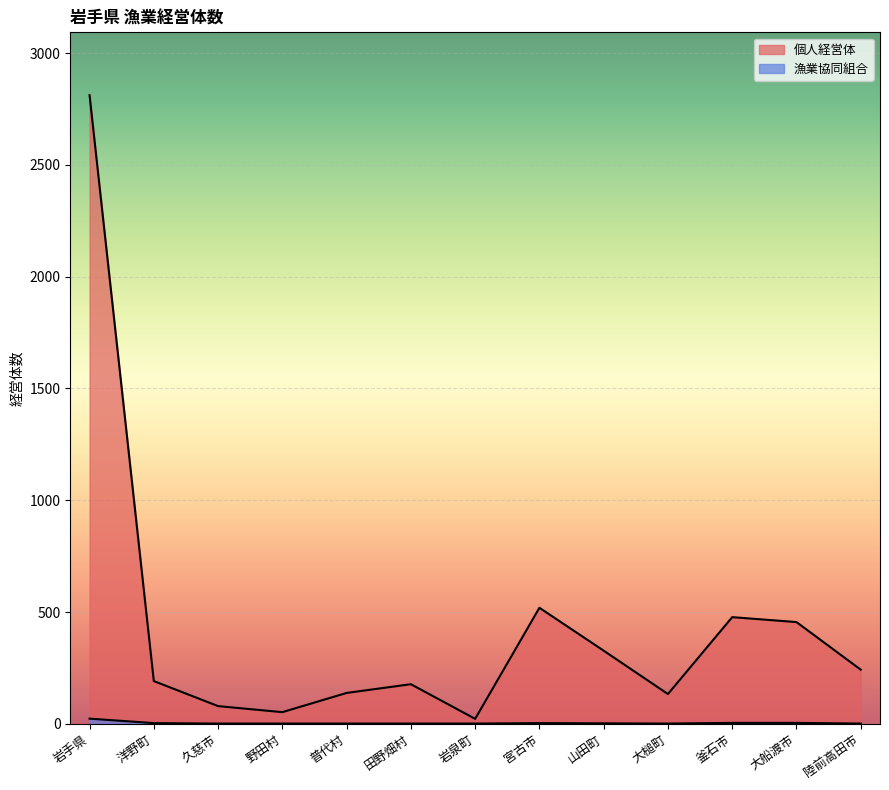

Reading left to right, extract all data points from this chart.

漁業協同組合: 岩手県=23	洋野町=3	久慈市=1	野田村=1	普代村=1	田野畑村=1	岩泉町=1	宮古市=3	山田町=2	大槌町=1	釜石市=4	大船渡市=4	陸前高田市=1
個人経営体: 岩手県=2812	洋野町=191	久慈市=79	野田村=52	普代村=138	田野畑村=177	岩泉町=22	宮古市=519	山田町=327	大槌町=133	釜石市=477	大船渡市=455	陸前高田市=242